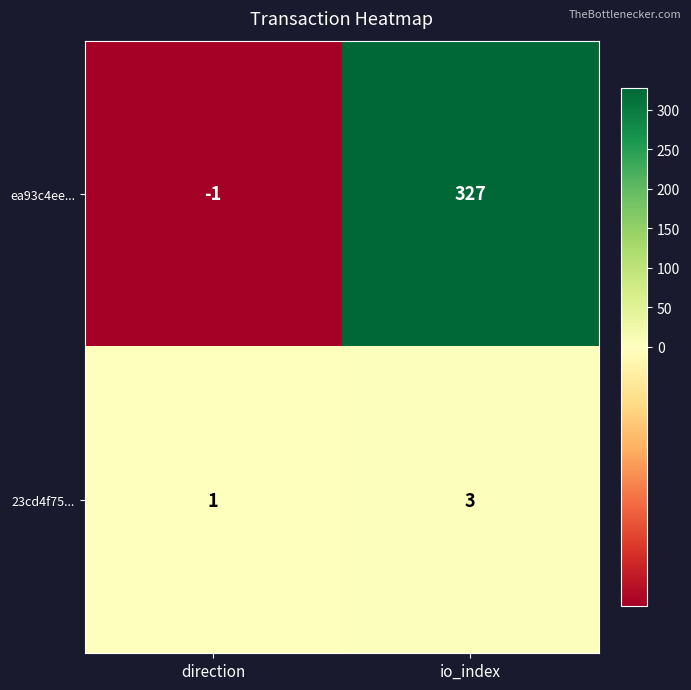

Is the value of 23cd4f75... at direction greater than the value of ea93c4ee... at io_index?

No